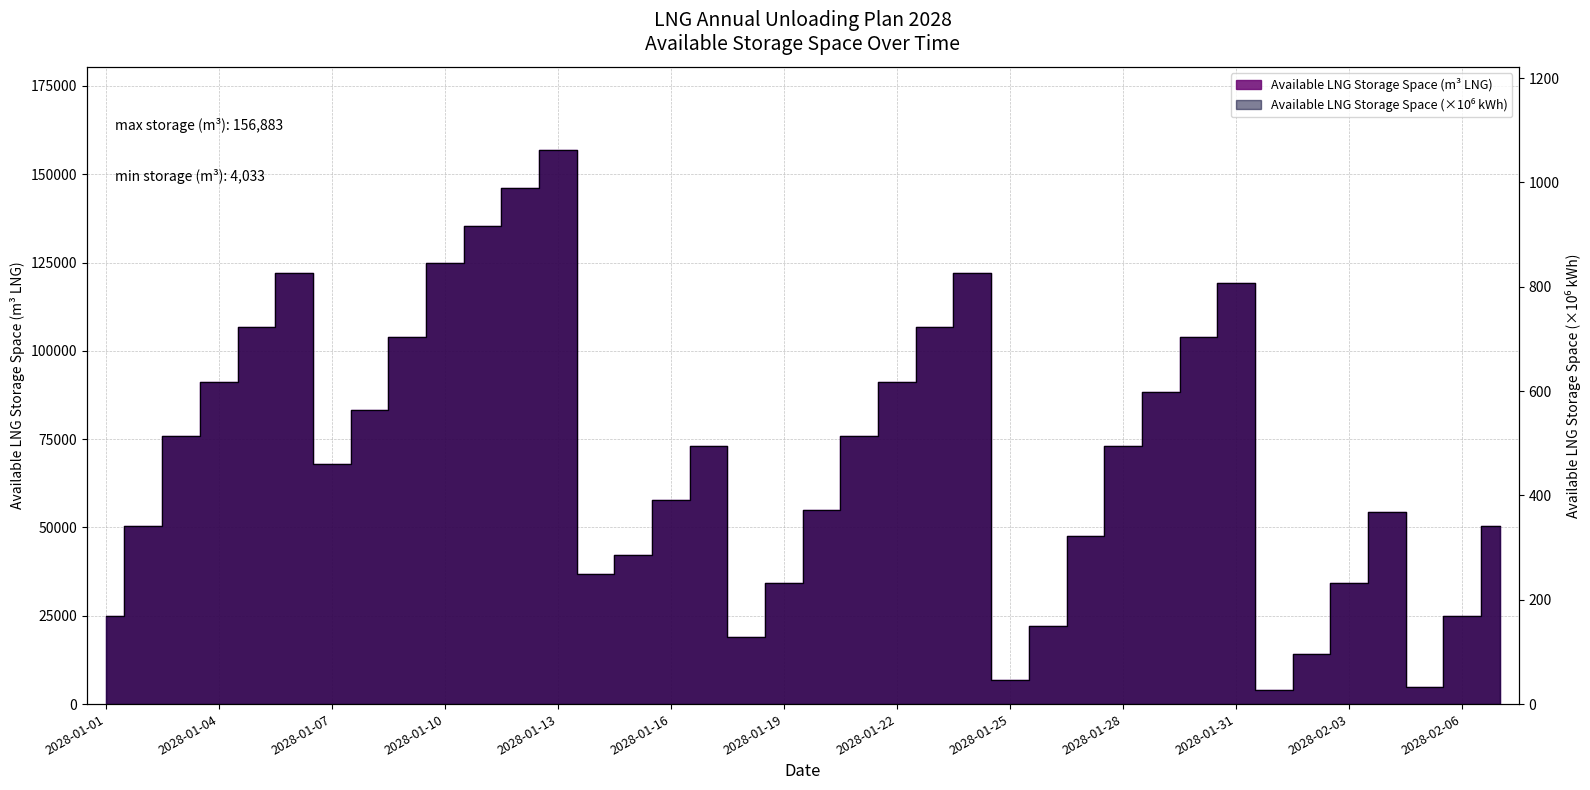

What is the minimum value for Available LNG Storage Space (kWh)?

27.3